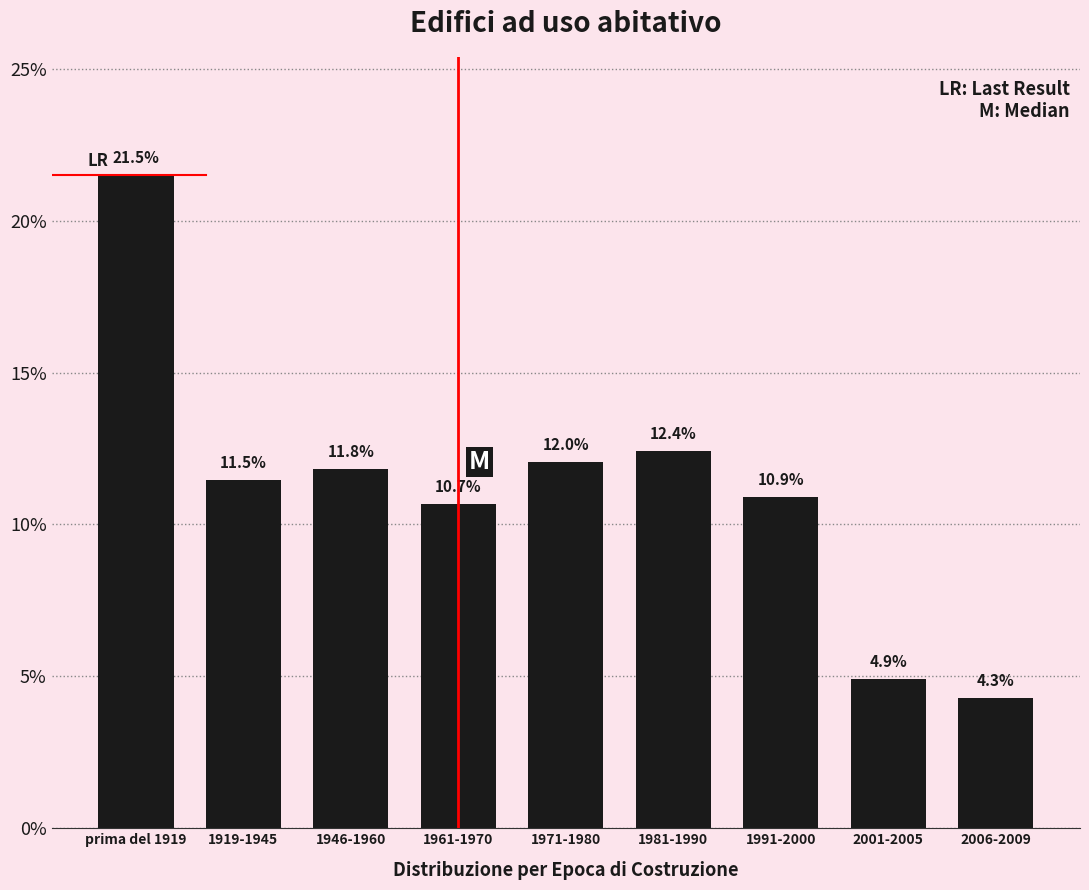

Reading right to left, extract all data points from this chart.

2006-2009=4.3	2001-2005=4.9	1991-2000=10.9	1981-1990=12.4	1971-1980=12.0	1961-1970=10.7	1946-1960=11.8	1919-1945=11.5	prima del 1919=21.5